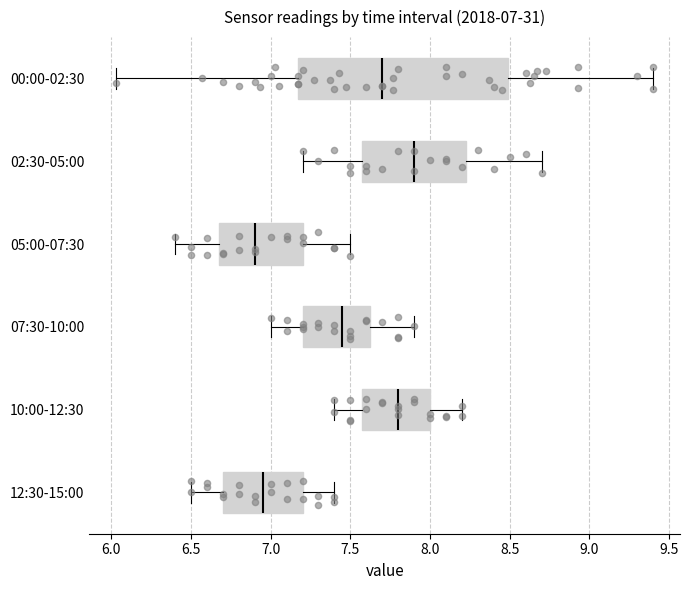

Which box is the widest, from its left edge to its right edge?

00:00-02:30